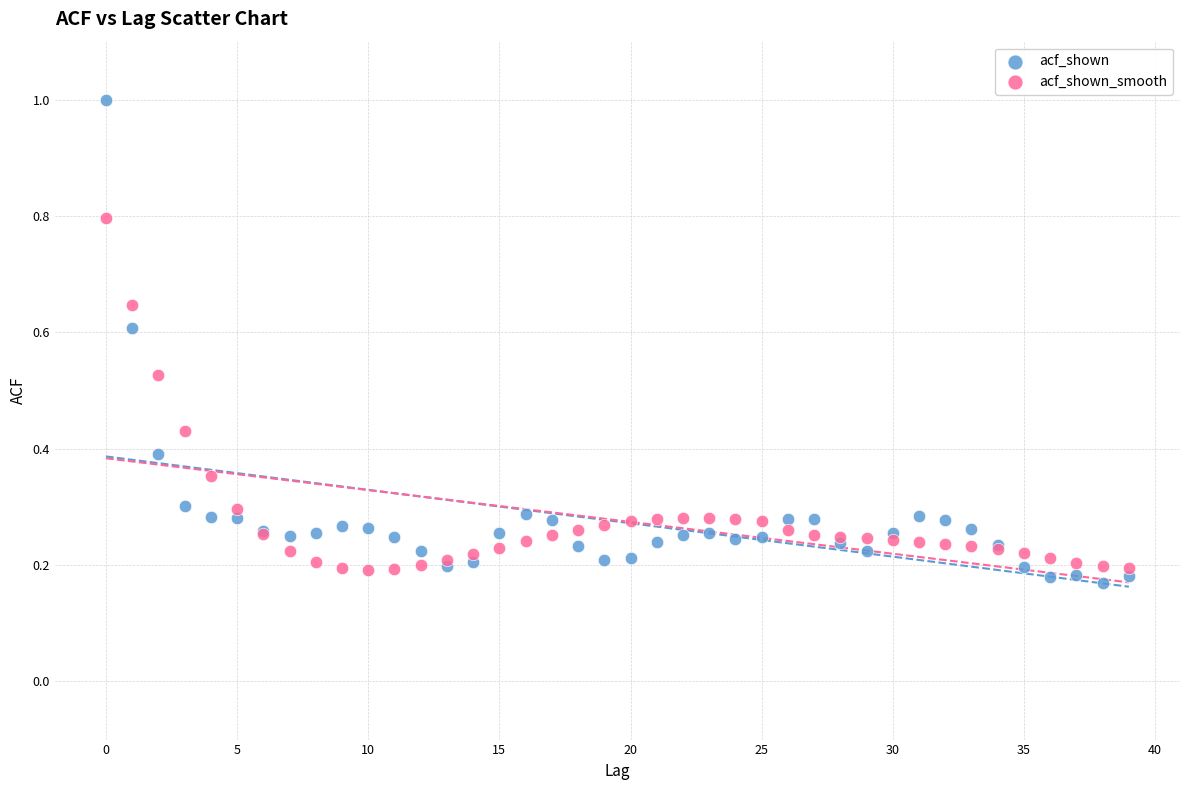

Which series contains the highest Y value?

acf_shown